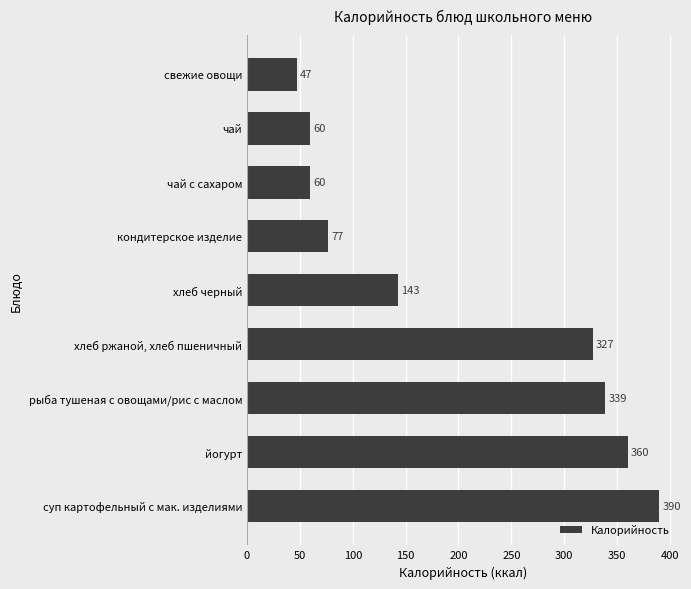

Reading top to bottom, extract all data points from this chart.

свежие овощи=47	чай=60	чай с сахаром=60	кондитерское изделие=77	хлеб черный=143	хлеб ржаной, хлеб пшеничный=327	рыба тушеная с овощами/рис с маслом=339	йогурт=360	суп картофельный с мак. изделиями=390